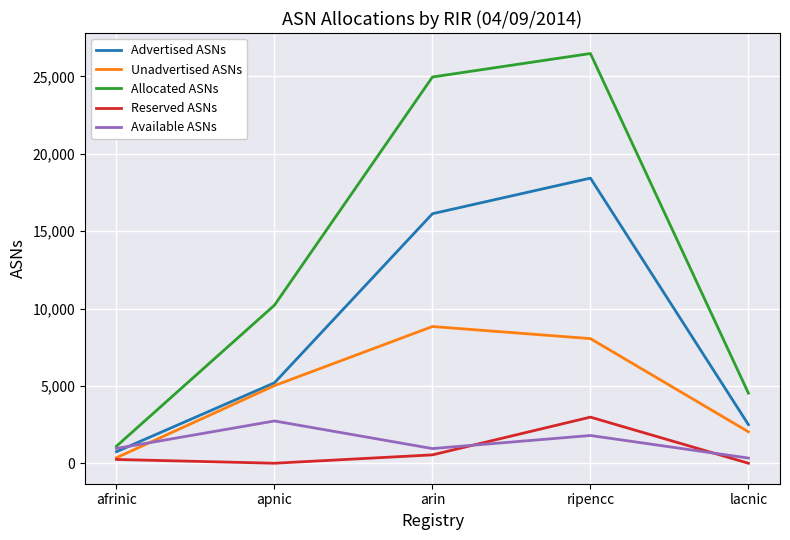

Rank the series at ripencc from highest to lowest value.

Allocated ASNs, Advertised ASNs, Unadvertised ASNs, Reserved ASNs, Available ASNs